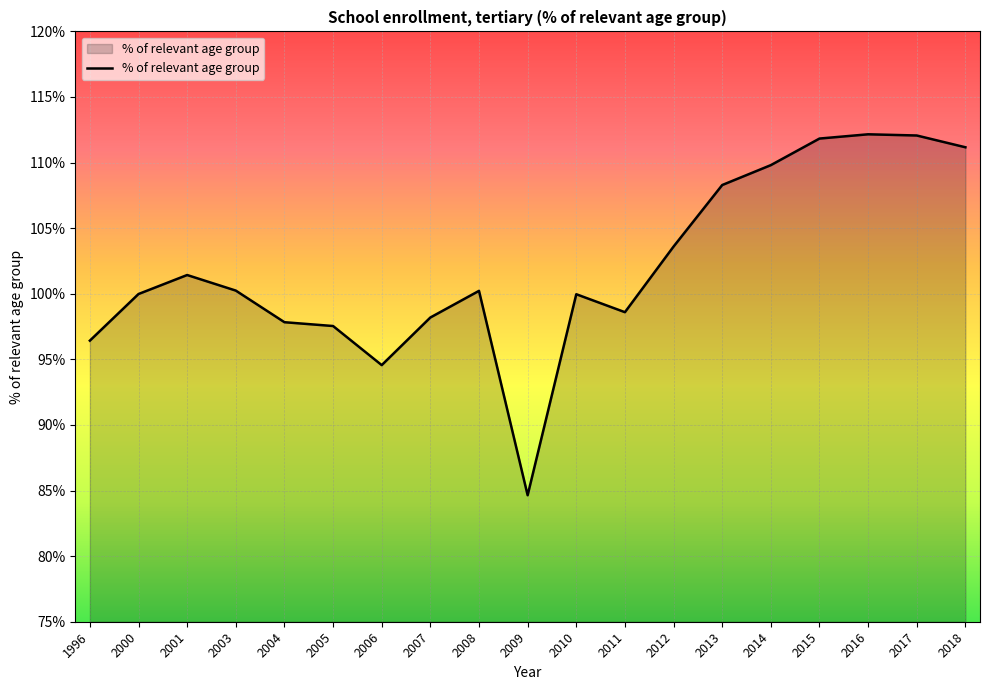

What is the change in value from 2011 to 2015?

+13.2